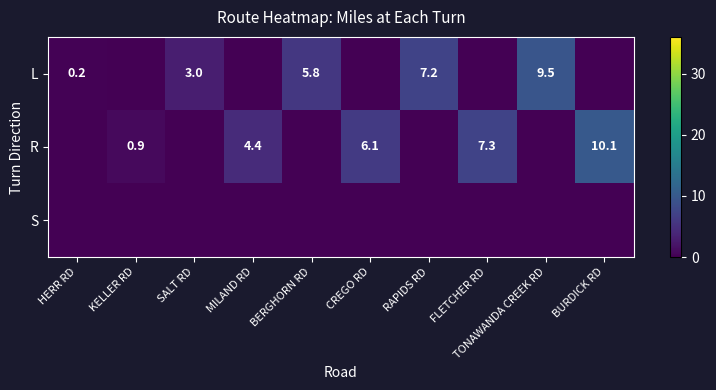

What is the spread (max minus min) of values at BERGHORN RD?

5.8